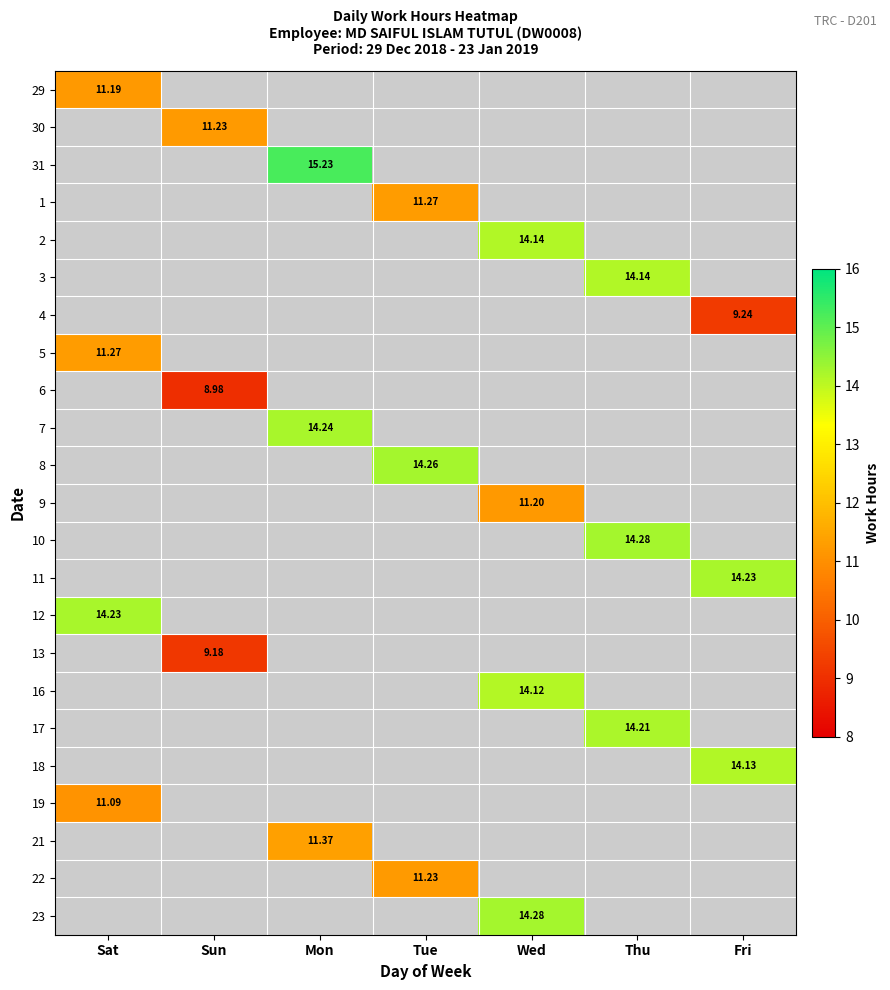

What is the spread (max minus min) of values at Sat?

3.1